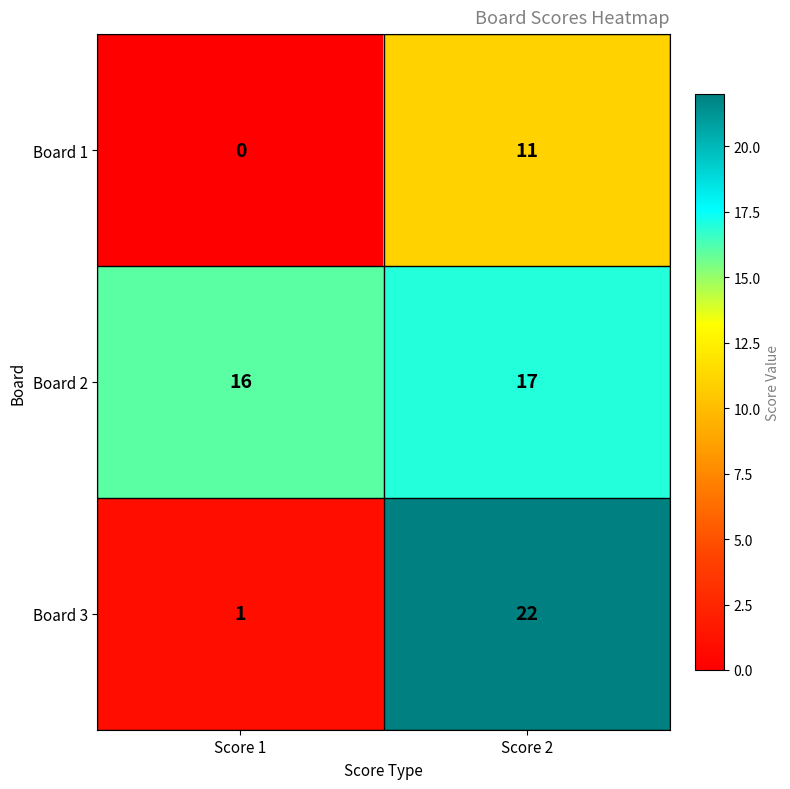

Which series has the largest total across all categories?

Board 2